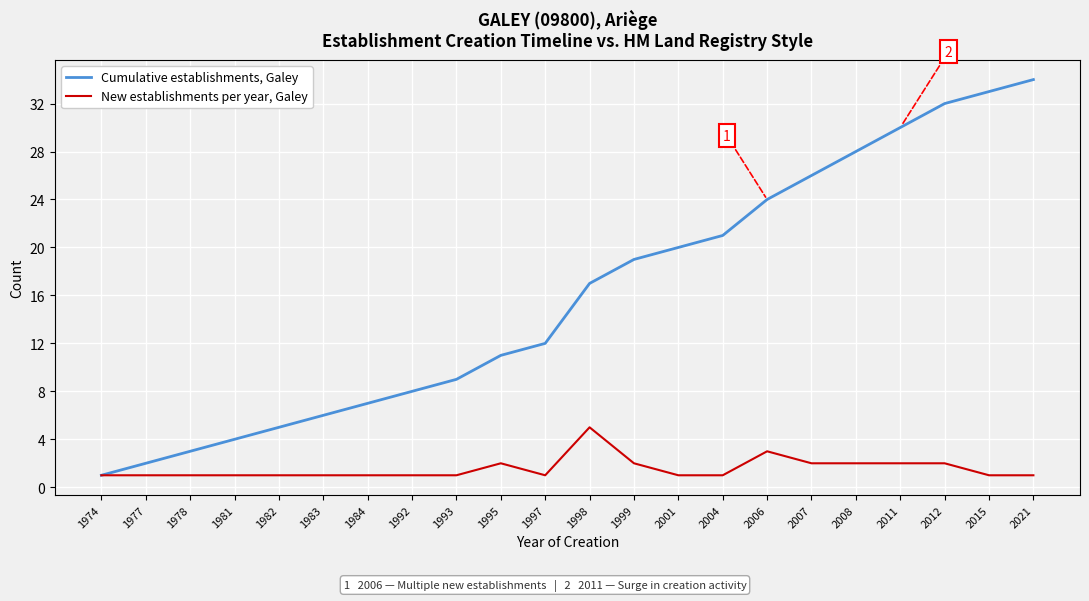

What is the lowest value of the Cumulative establishments, Galey series?

1